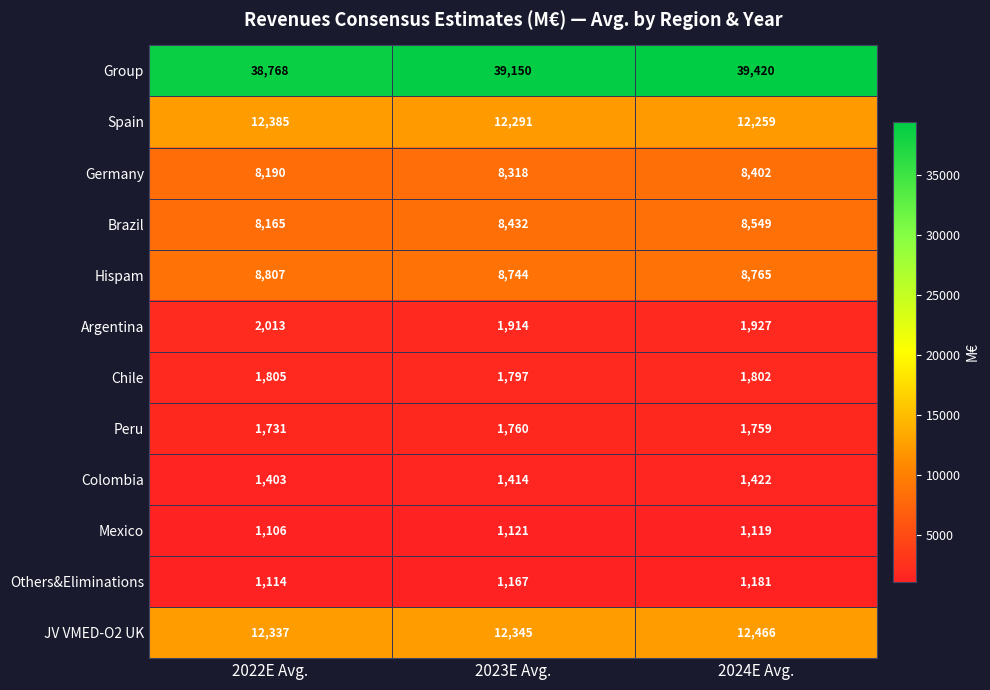

At 2022E Avg., list the series in order from smallest to largest.

Mexico, Others&Eliminations, Colombia, Peru, Chile, Argentina, Brazil, Germany, Hispam, JV VMED-O2 UK, Spain, Group